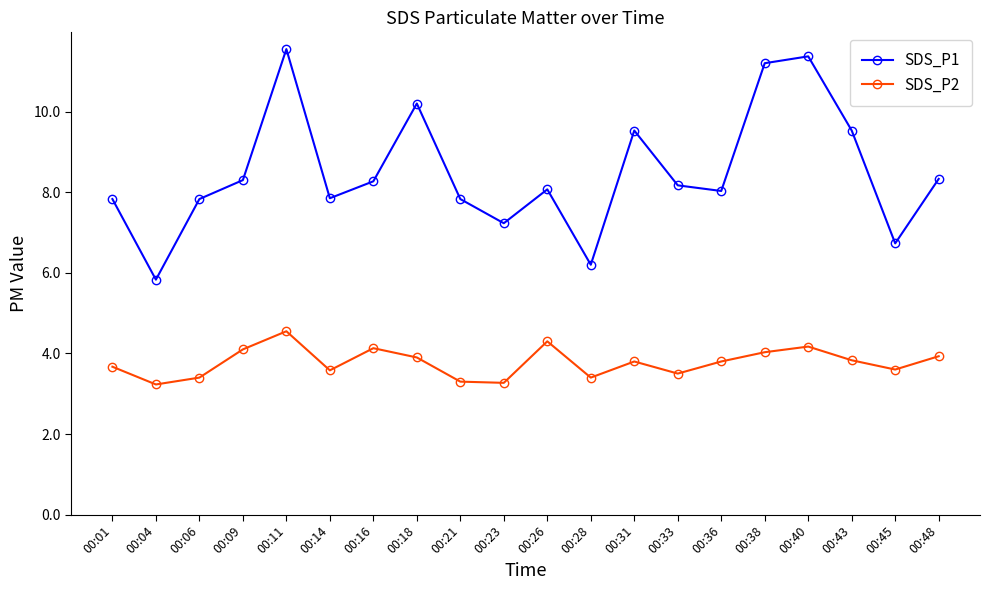

At which label does SDS_P2 reach its peak?

00:11